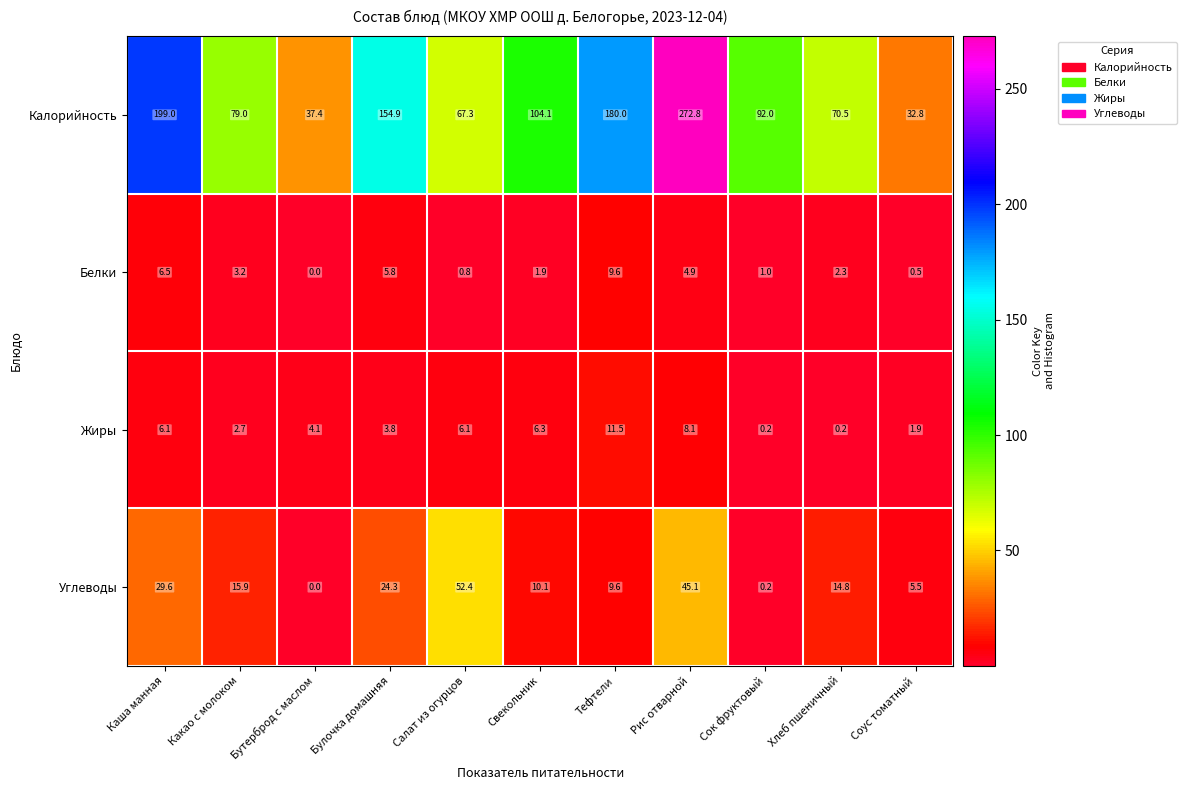

Rank the categories by Углеводы value from lowest to highest.

Бутерброд с маслом, Сок фруктовый, Соус томатный, Тефтели, Свекольник, Хлеб пшеничный, Какао с молоком, Булочка домашняя, Каша манная, Рис отварной, Салат из огурцов